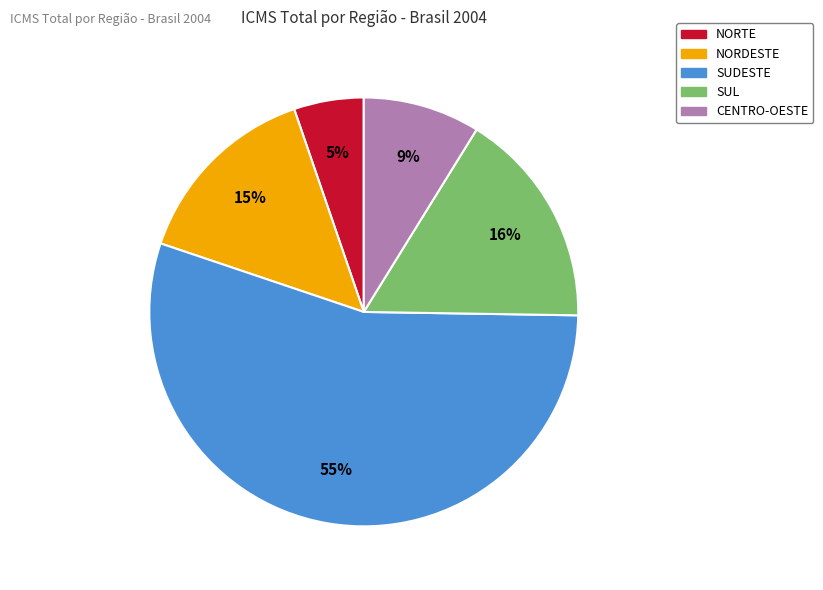

Is NORDESTE the majority of the pie?

No